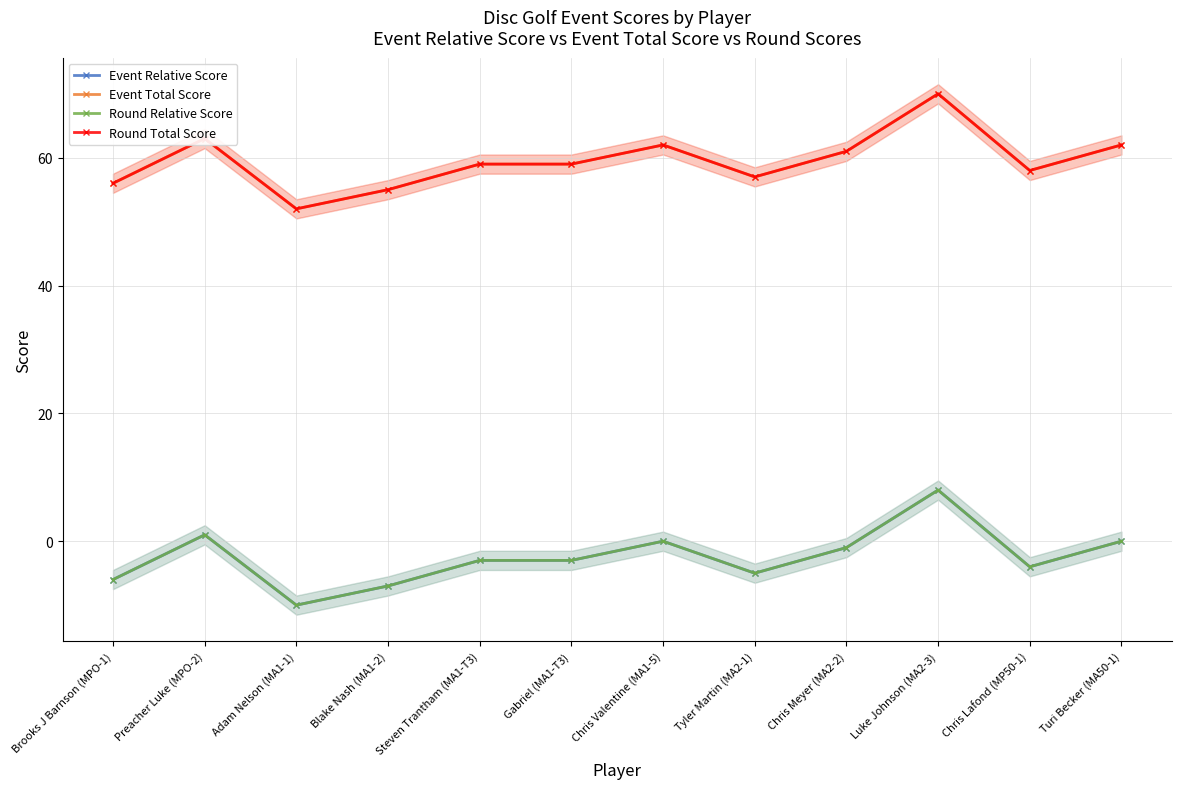

Reading left to right, what are all the values shown in this chart?

Event Relative Score: Brooks J Barnson (MPO-1)=-6	Preacher Luke (MPO-2)=1	Adam Nelson (MA1-1)=-10	Blake Nash (MA1-2)=-7	Steven Trantham (MA1-T3)=-3	Gabriel (MA1-T3)=-3	Chris Valentine (MA1-5)=0	Tyler Martin (MA2-1)=-5	Chris Meyer (MA2-2)=-1	Luke Johnson (MA2-3)=8	Chris Lafond (MP50-1)=-4	Turi Becker (MA50-1)=0
Event Total Score: Brooks J Barnson (MPO-1)=56	Preacher Luke (MPO-2)=63	Adam Nelson (MA1-1)=52	Blake Nash (MA1-2)=55	Steven Trantham (MA1-T3)=59	Gabriel (MA1-T3)=59	Chris Valentine (MA1-5)=62	Tyler Martin (MA2-1)=57	Chris Meyer (MA2-2)=61	Luke Johnson (MA2-3)=70	Chris Lafond (MP50-1)=58	Turi Becker (MA50-1)=62
Round Relative Score: Brooks J Barnson (MPO-1)=-6	Preacher Luke (MPO-2)=1	Adam Nelson (MA1-1)=-10	Blake Nash (MA1-2)=-7	Steven Trantham (MA1-T3)=-3	Gabriel (MA1-T3)=-3	Chris Valentine (MA1-5)=0	Tyler Martin (MA2-1)=-5	Chris Meyer (MA2-2)=-1	Luke Johnson (MA2-3)=8	Chris Lafond (MP50-1)=-4	Turi Becker (MA50-1)=0
Round Total Score: Brooks J Barnson (MPO-1)=56	Preacher Luke (MPO-2)=63	Adam Nelson (MA1-1)=52	Blake Nash (MA1-2)=55	Steven Trantham (MA1-T3)=59	Gabriel (MA1-T3)=59	Chris Valentine (MA1-5)=62	Tyler Martin (MA2-1)=57	Chris Meyer (MA2-2)=61	Luke Johnson (MA2-3)=70	Chris Lafond (MP50-1)=58	Turi Becker (MA50-1)=62